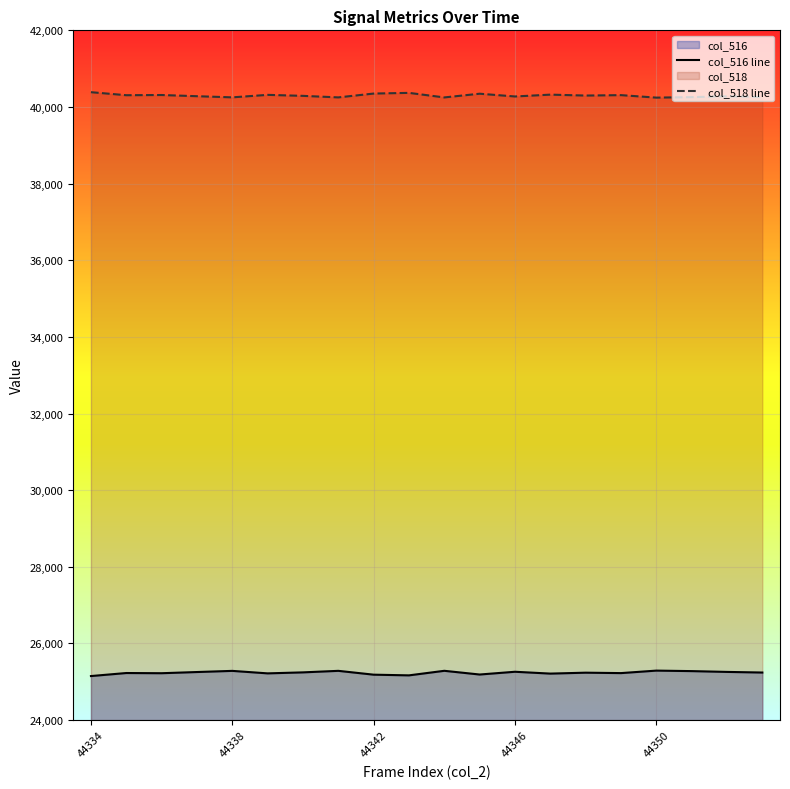

Reading left to right, what are all the values shown in this chart?

col_516 line: 25149	25228	25223	25254	25284	25219	25245	25285	25185	25167	25286	25189	25261	25213	25237	25226	25291	25278	25257	25241
col_518 line: 40386	40307	40312	40281	40251	40316	40290	40250	40350	40368	40249	40346	40274	40322	40298	40309	40244	40257	40278	40259